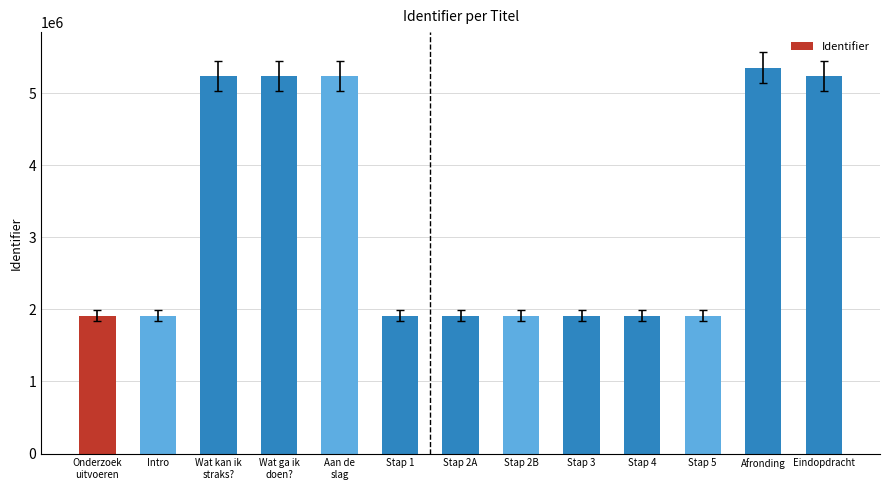

The chart shows a value of 1911089 at Stap 5. True or false?

True